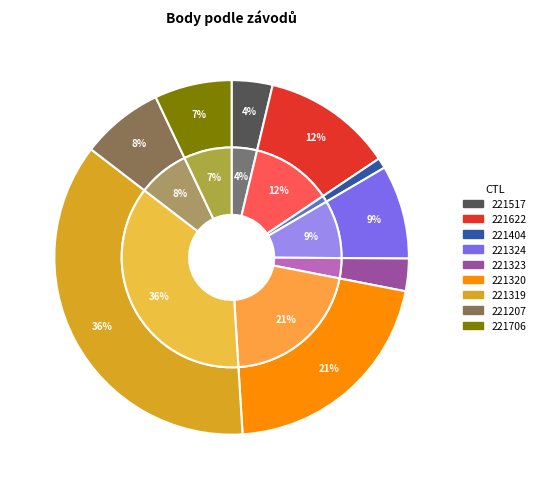

What percentage is the 221622 slice, to the nearest percent?

12%